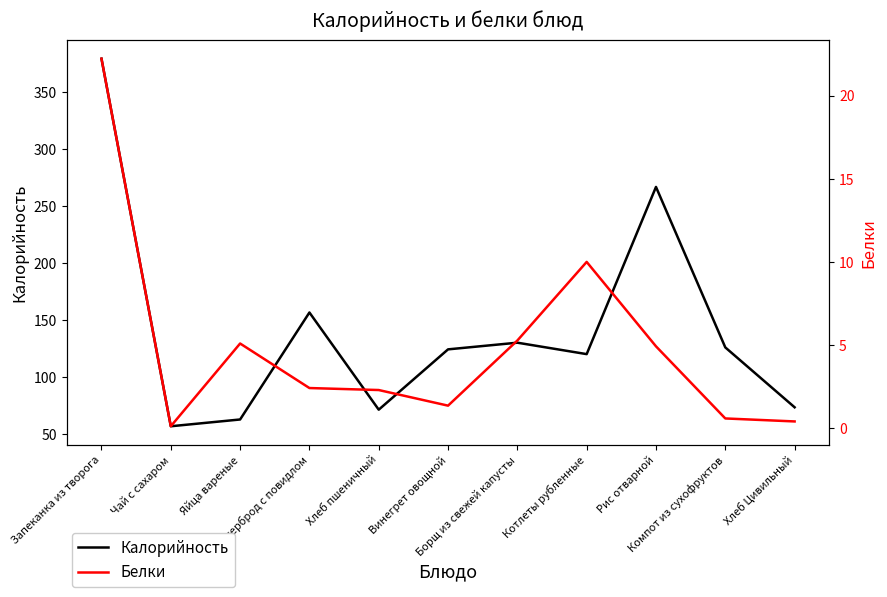

At how many categories does at least one series exceed 49?

11